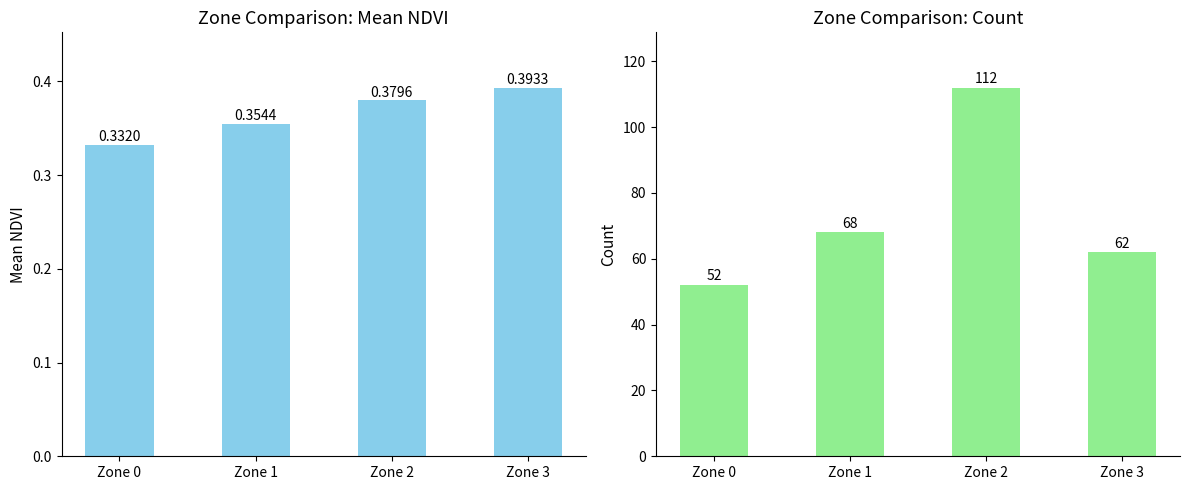

List the series in order of their peak value, highest first.

Count, Mean NDVI